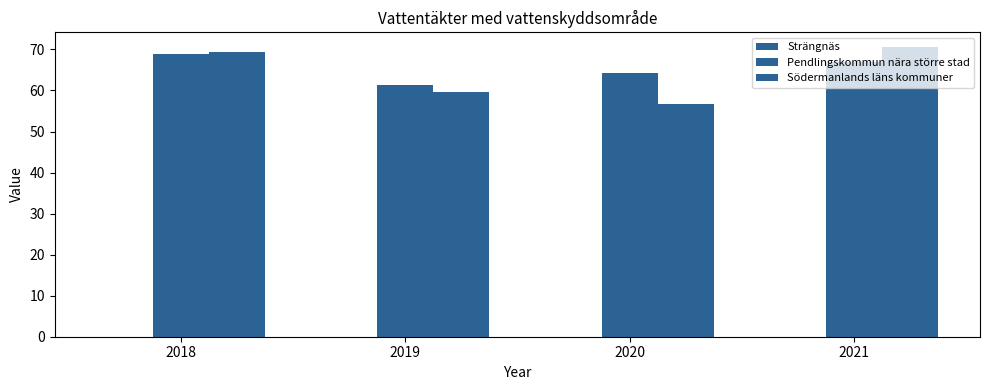

Reading left to right, what are all the values shown in this chart?

Strängnäs: 2018=0.0	2019=0.0	2020=0.0	2021=0.0
Pendlingskommun nära större stad: 2018=69.0	2019=61.3	2020=64.3	2021=66.9
Södermanlands läns kommuner: 2018=69.4	2019=59.7	2020=56.7	2021=70.6